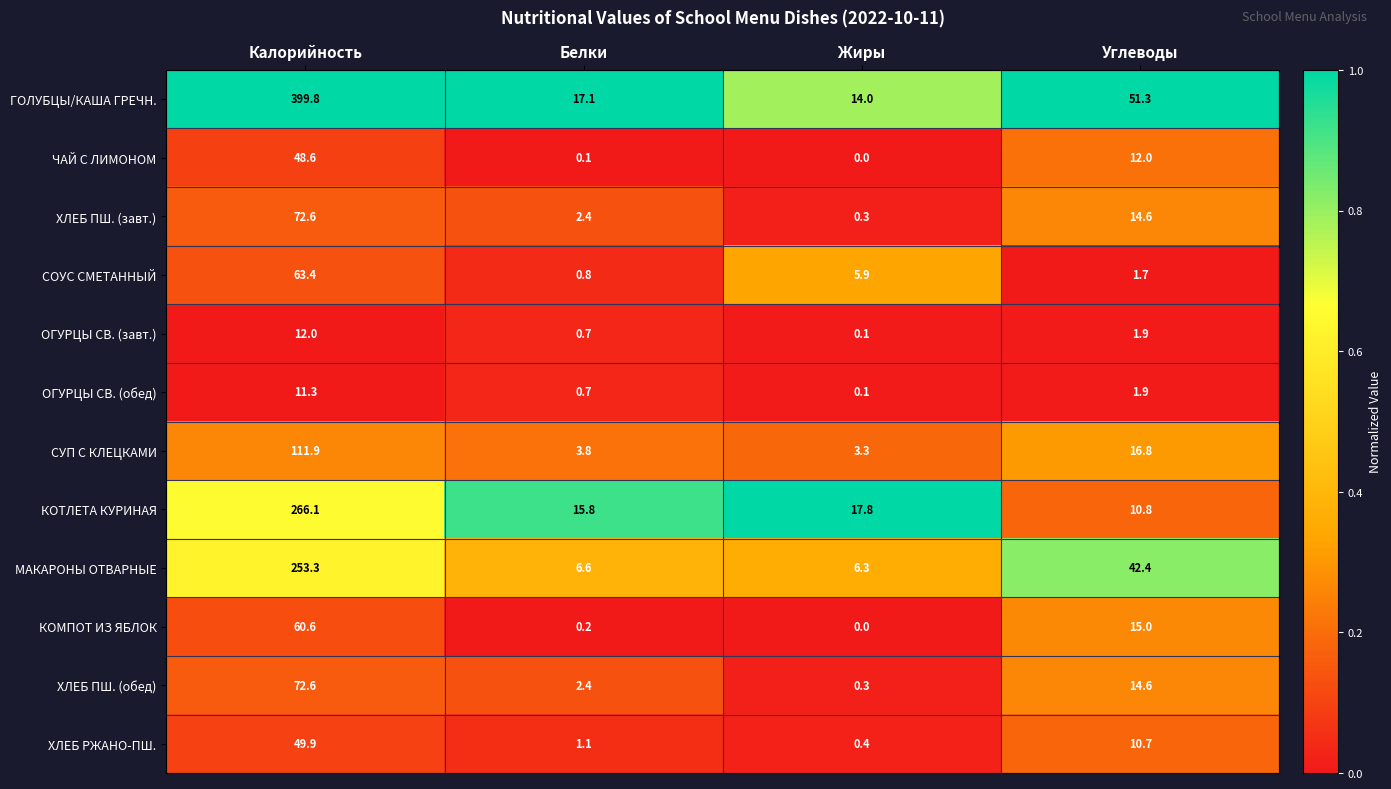

Which series has the largest total across all categories?

ГОЛУБЦЫ/КАША ГРЕЧН.